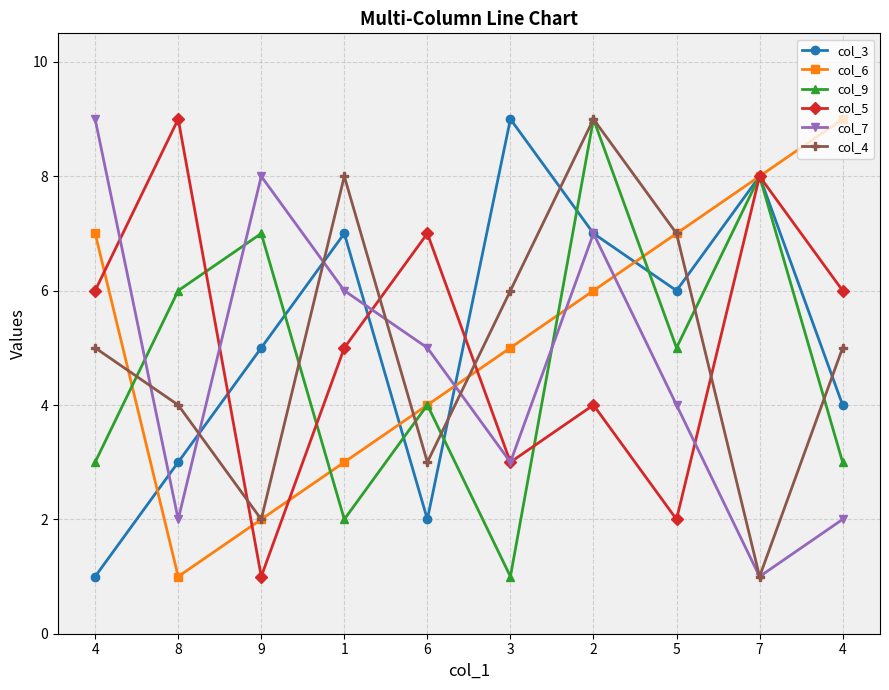

At which label does col_3 reach its peak?

3